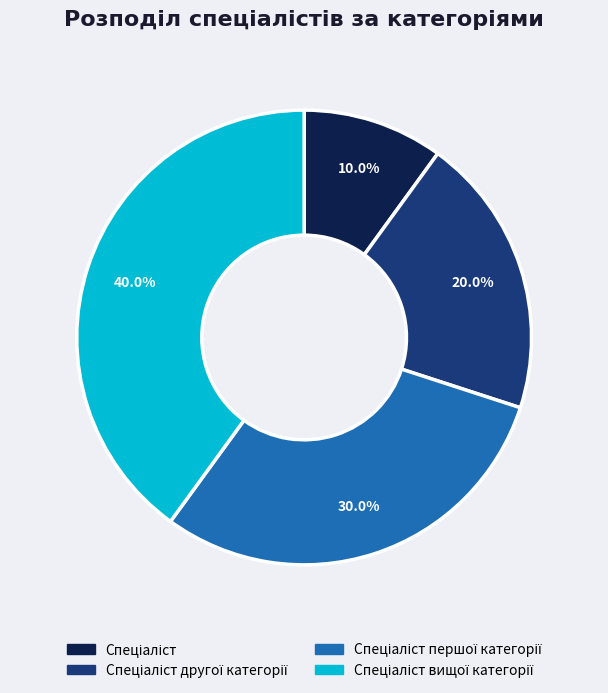

Is there any slice that represents more than half of the pie?

No